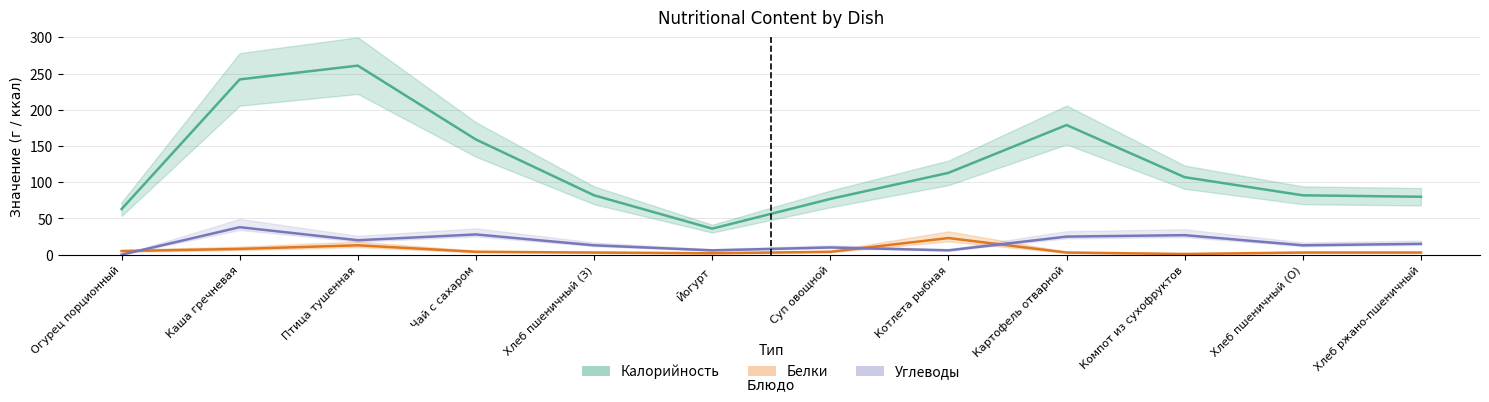

What is the value of the Углеводы point at the 10th from the left?

27